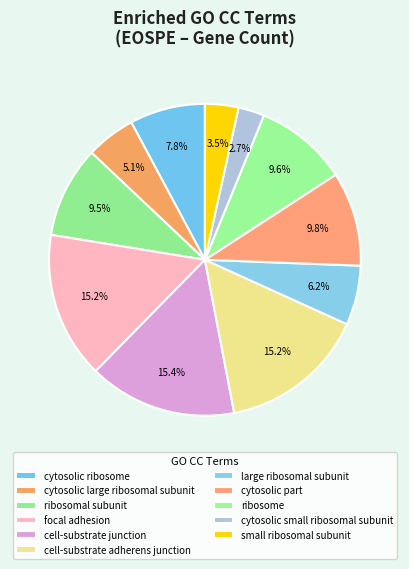

Does any single category account for the majority?

No